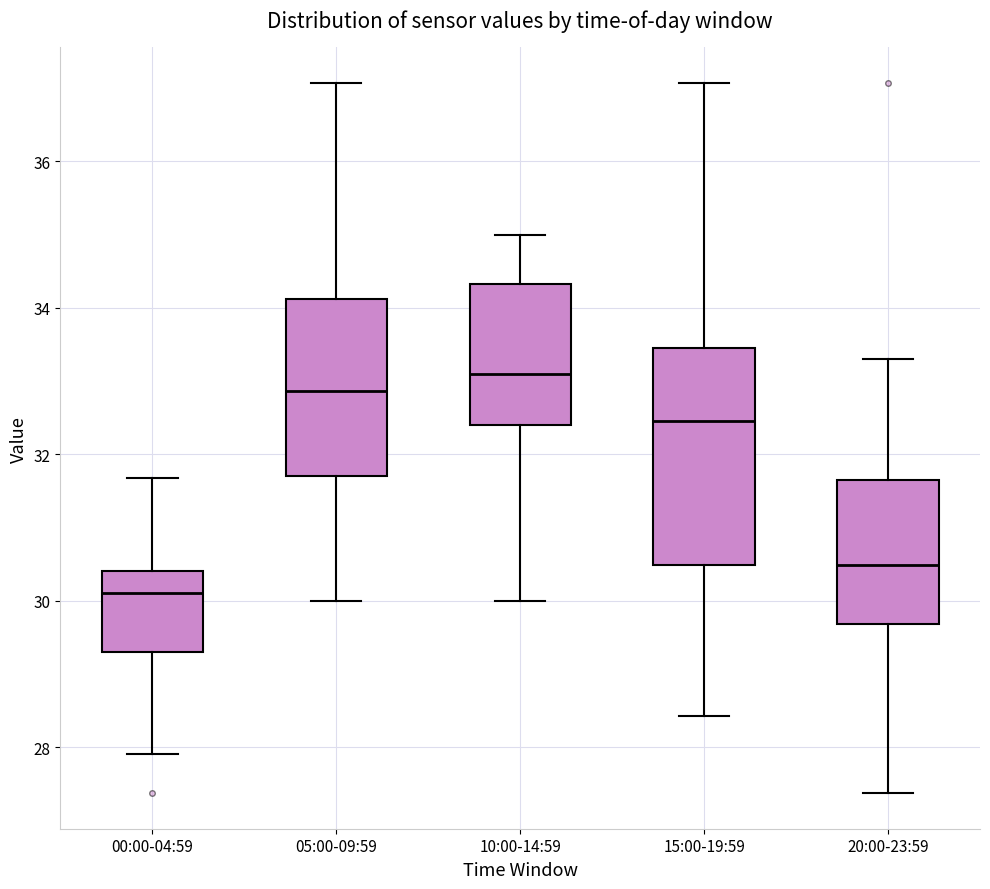

Comparing the boxes themselves (not the whiskers), which one is the tallest?

15:00-19:59